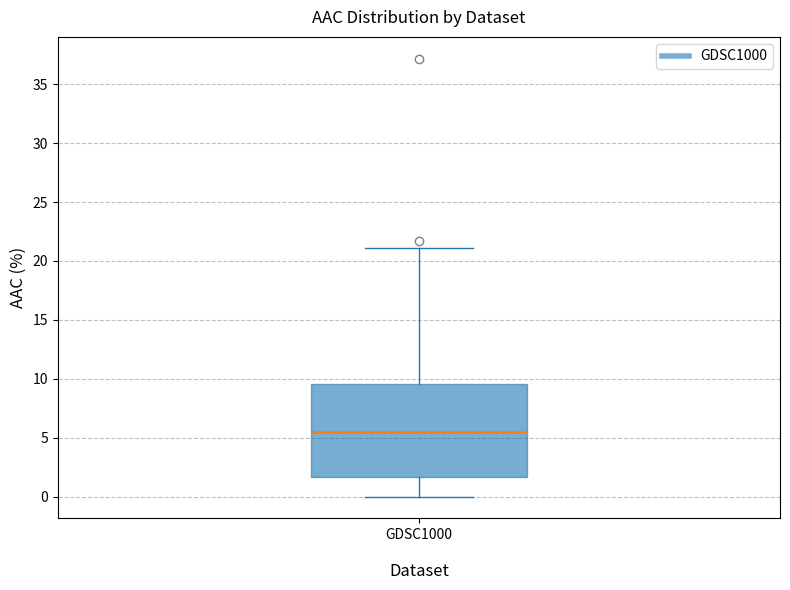

Where does the upper whisker of the box for GDSC1000 end on the y-axis? The values are not printed on the chart, so give them approximately, as read against the axis.

21.0